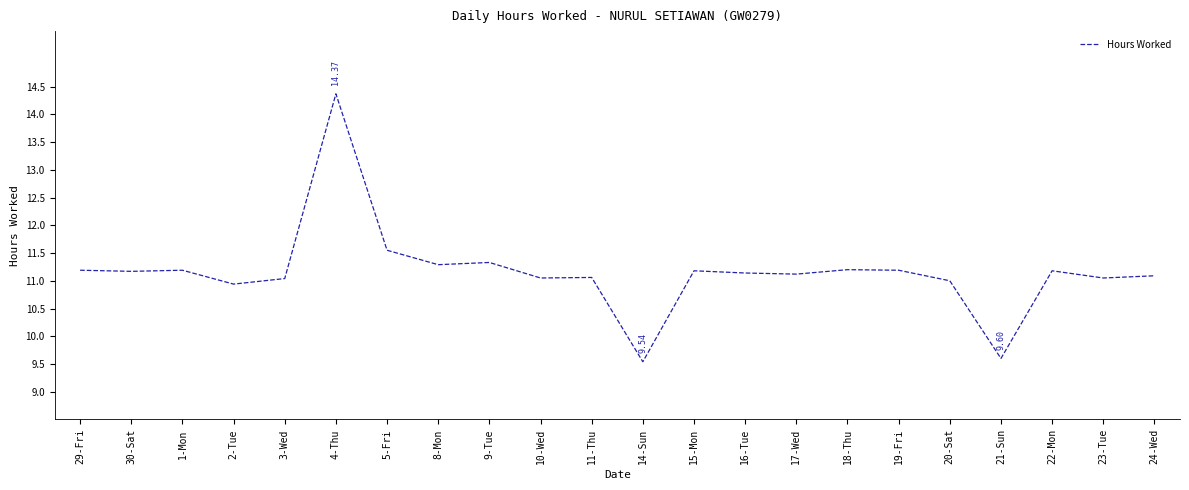

What is the difference between the values at 14-Sun and 23-Tue?

1.5